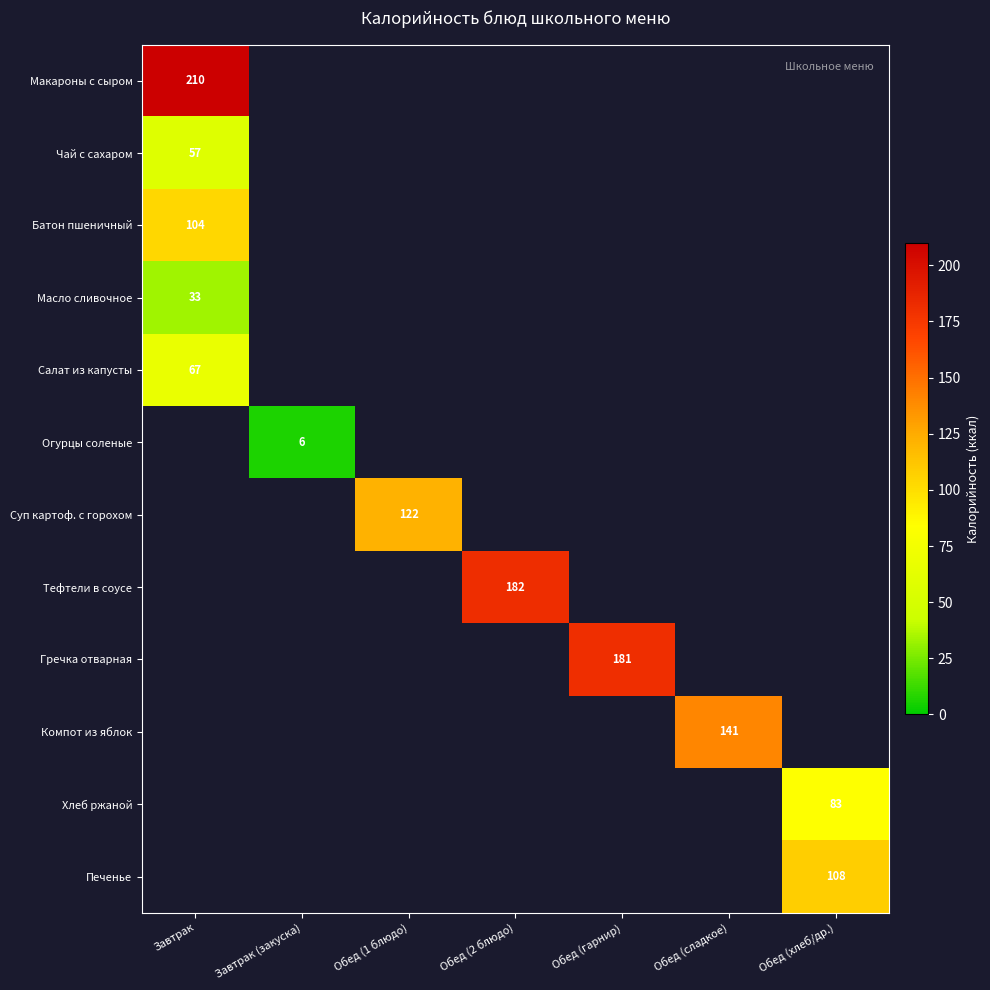

Is the value of Чай с сахаром at Завтрак greater than the value of Макароны с сыром at Завтрак?

No